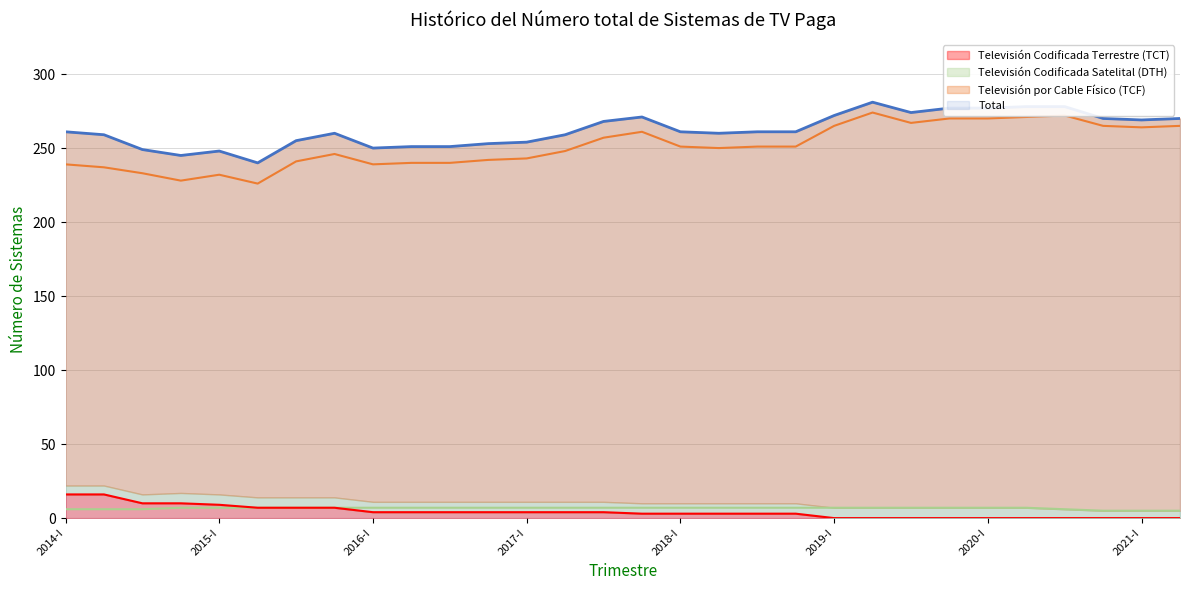

At which category is the sum across all series the highest?

2019-II